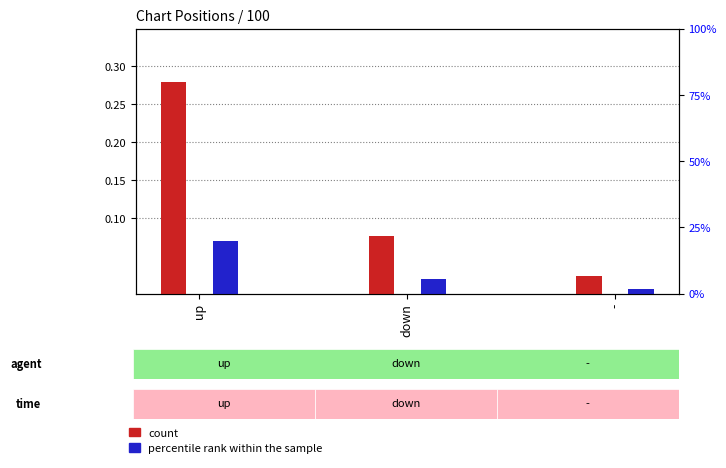

Where is count nearest to the value 0?

-